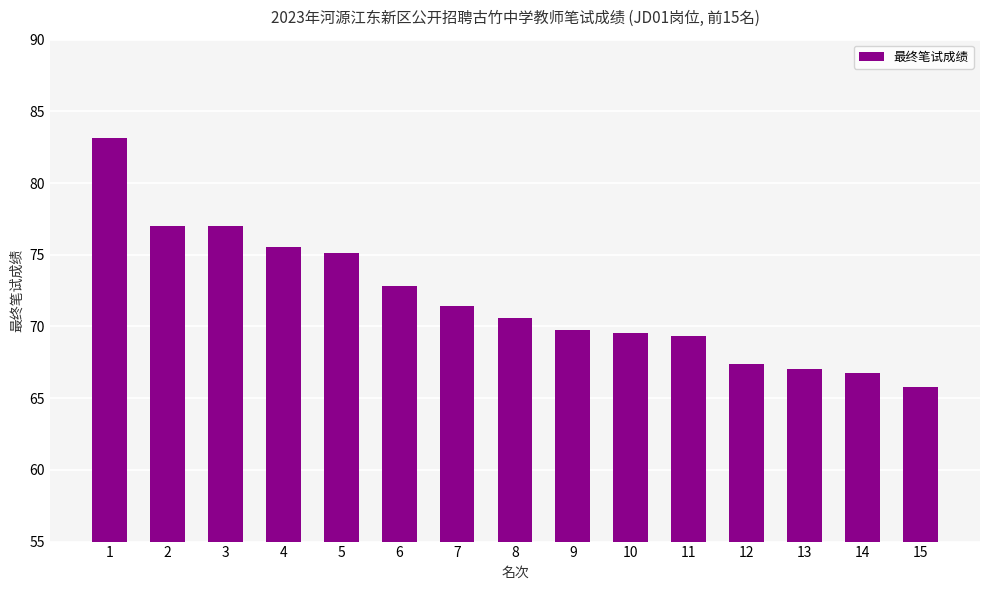

How many data points are above 70?

8